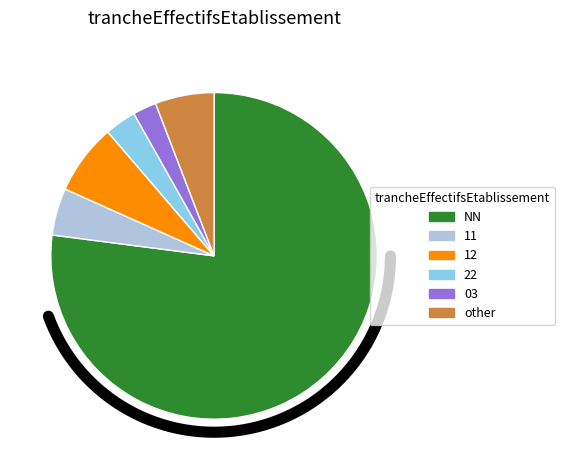

To the nearest percent, what is the difference between the 03 and NN slice percentages?

75%